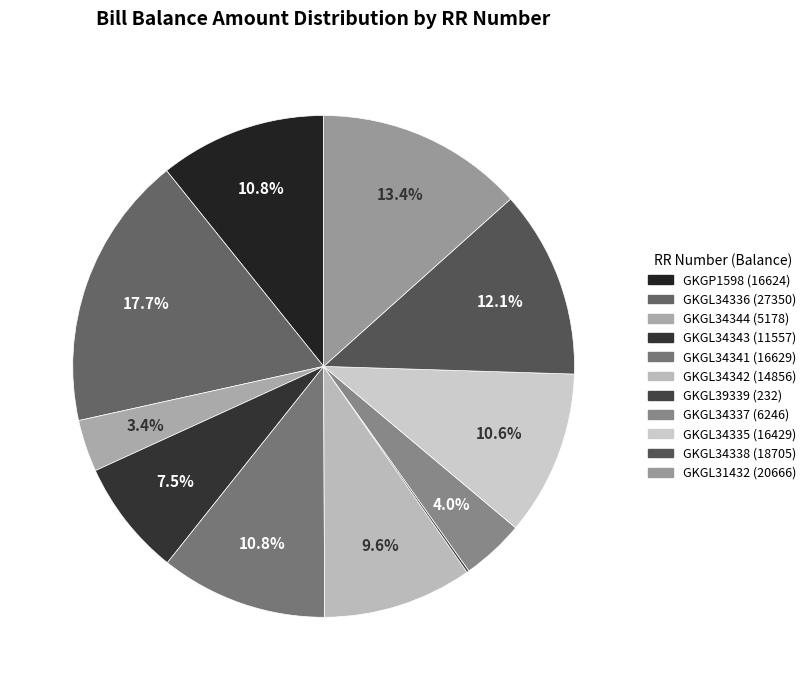

What percentage do GKGL39339 and GKGL31432 together represent?

13.5%